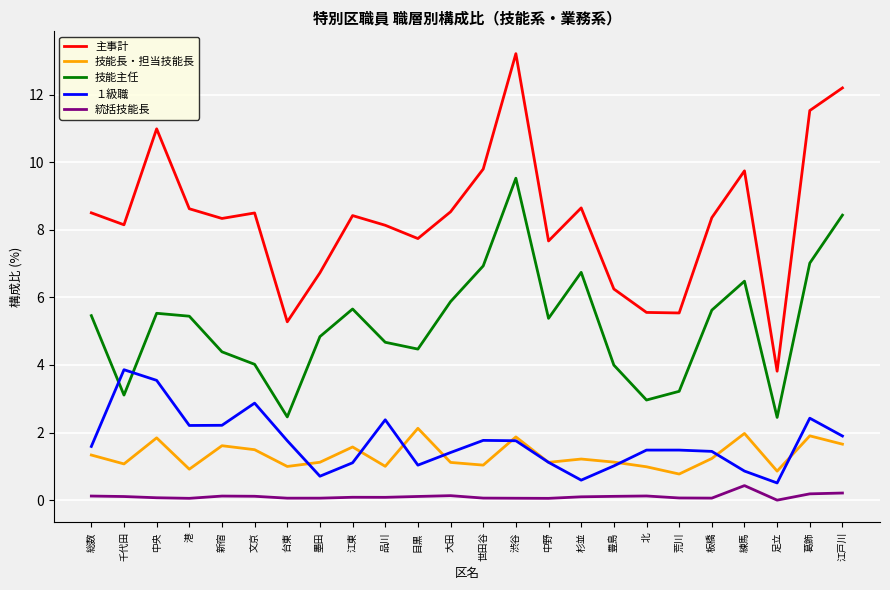

Between 北 and 足立, which series saw the biggest shift?

主事計